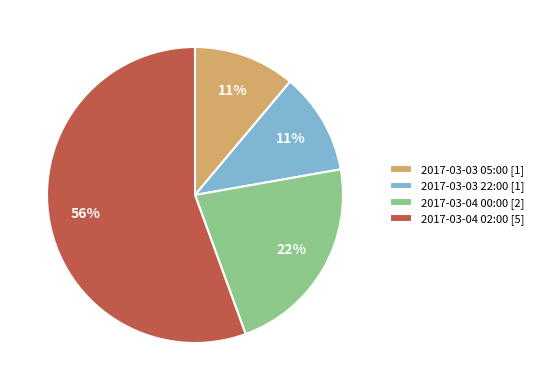

Between 2017-03-04 00:00 [2] and 2017-03-03 22:00 [1], which is larger?

2017-03-04 00:00 [2]